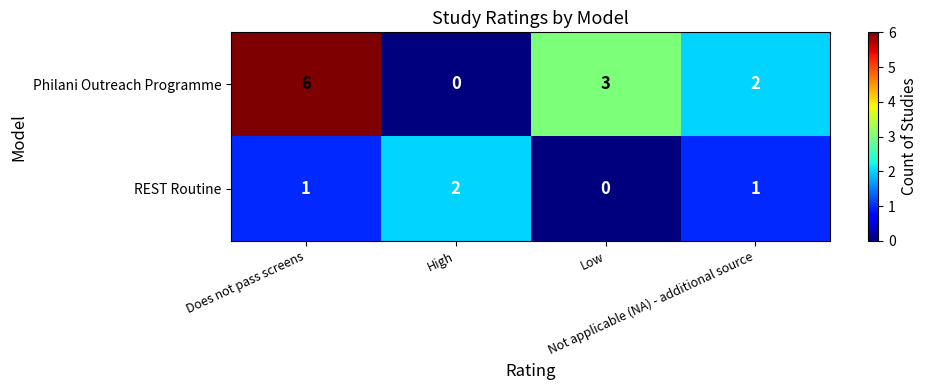

What is the maximum value shown in the chart?

6